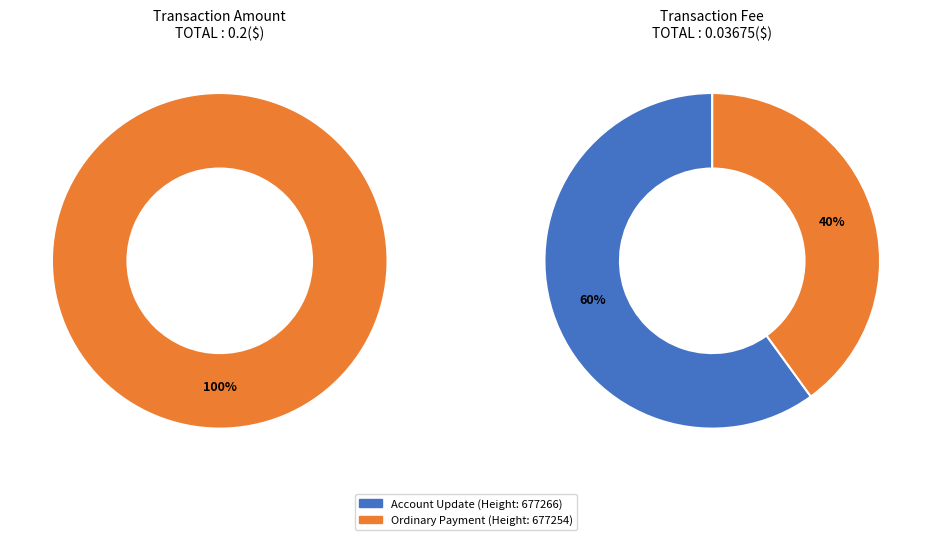

Is it true that 677254 is 91% of the pie?

False